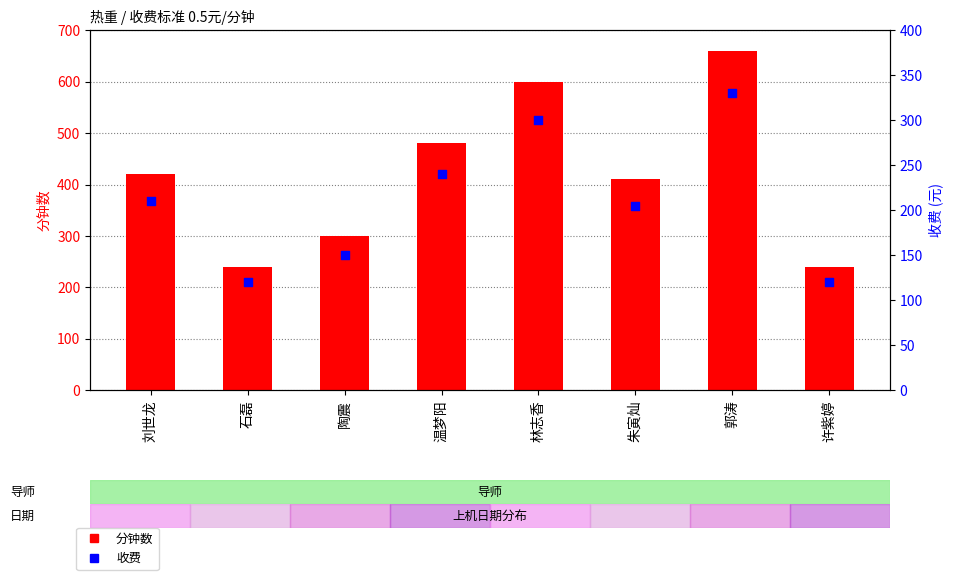

Which series has the largest total across all categories?

分钟数